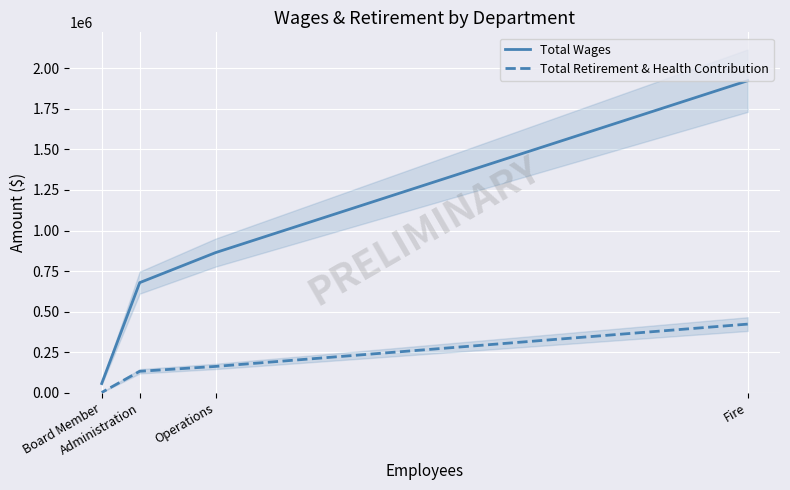

How many lines are shown in the chart?

2